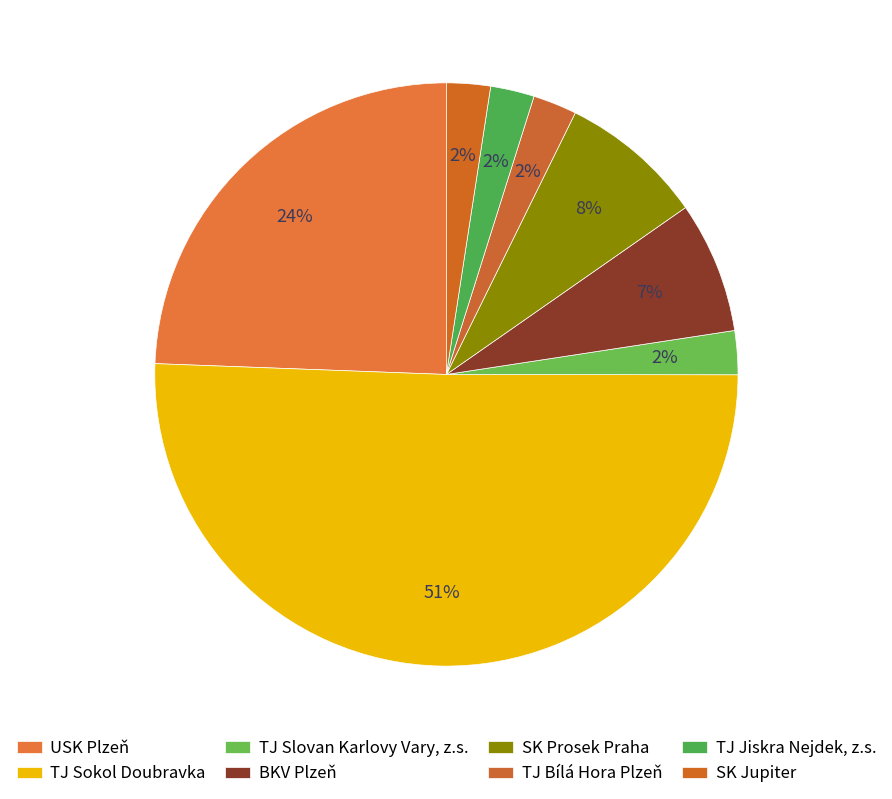

How many slices are in this pie chart?

8